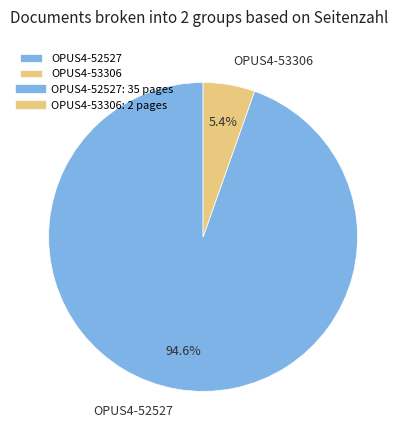

Is there any slice that represents more than half of the pie?

Yes